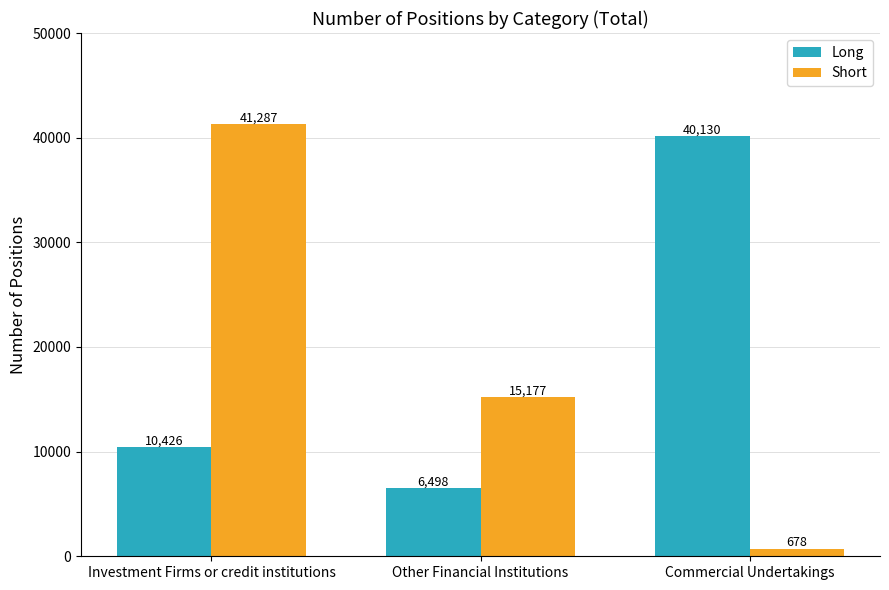

How many groups of bars are there?

3